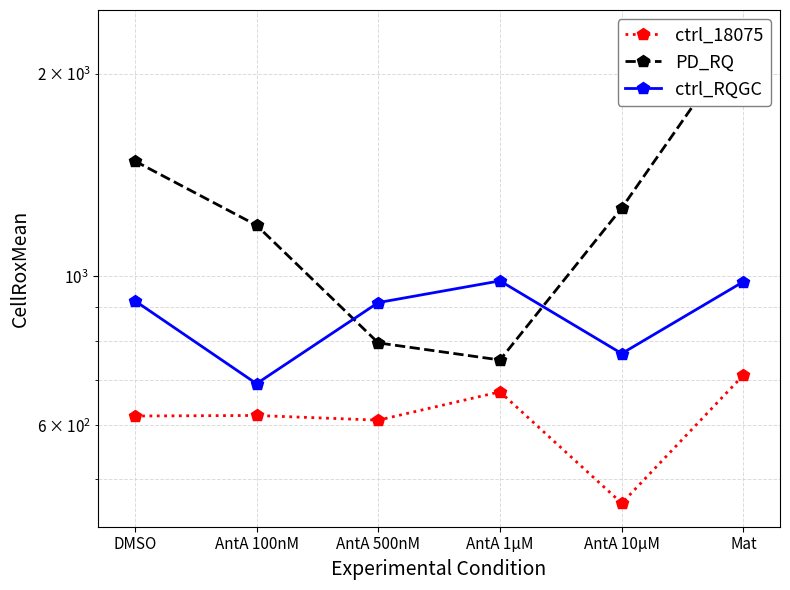

How many series are shown in this chart?

3